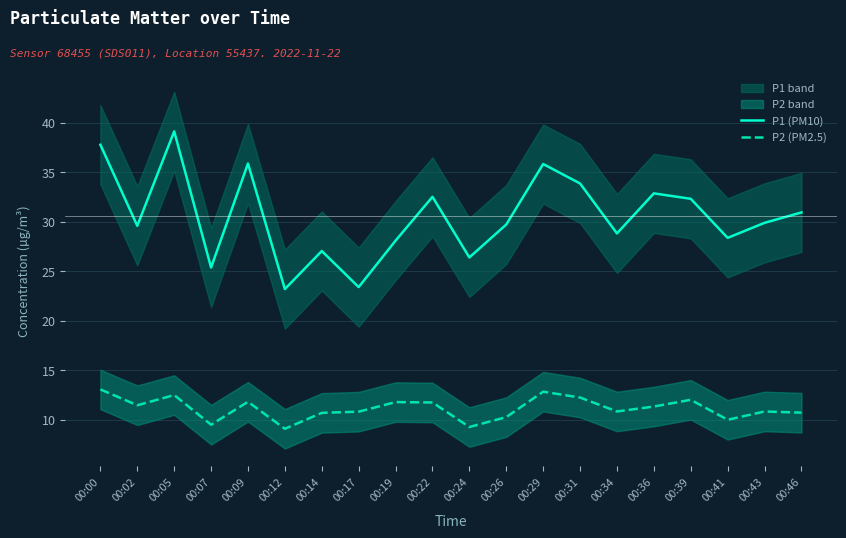

Reading left to right, list all the values displayed in this chart.

P1 (PM10): 00:00=37.8	00:02=29.6	00:05=39.1	00:07=25.4	00:09=35.9	00:12=23.2	00:14=27.1	00:17=23.4	00:19=28.1	00:22=32.5	00:24=26.4	00:26=29.7	00:29=35.9	00:31=33.9	00:34=28.8	00:36=32.9	00:39=32.3	00:41=28.4	00:43=29.9	00:46=30.9
P2 (PM2.5): 00:00=13.1	00:02=11.4	00:05=12.5	00:07=9.5	00:09=11.8	00:12=9.1	00:14=10.7	00:17=10.8	00:19=11.8	00:22=11.7	00:24=9.2	00:26=10.2	00:29=12.8	00:31=12.2	00:34=10.8	00:36=11.3	00:39=12.0	00:41=10.0	00:43=10.8	00:46=10.7